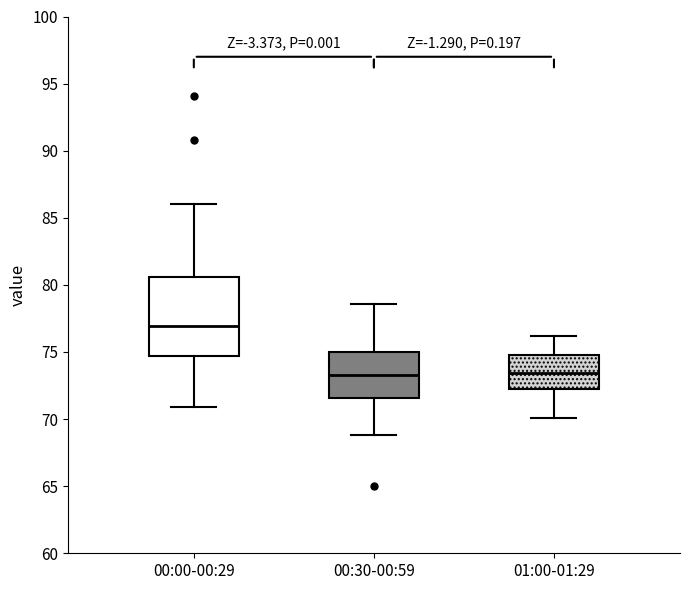

Reading left to right, transcribe this box plot: for each box, give where its median line is, the range the box spans, and where its two whiskers end, as read against the y-axis. The values are not printed on the chart, so give them approximately, as read against the axis.

00:00-00:29: median 77.0, box 74.5 to 80.5, whiskers 71.0 to 86.0
00:30-00:59: median 73.5, box 71.5 to 75.0, whiskers 69.0 to 78.5
01:00-01:29: median 73.5, box 72.5 to 75.0, whiskers 70.0 to 76.0